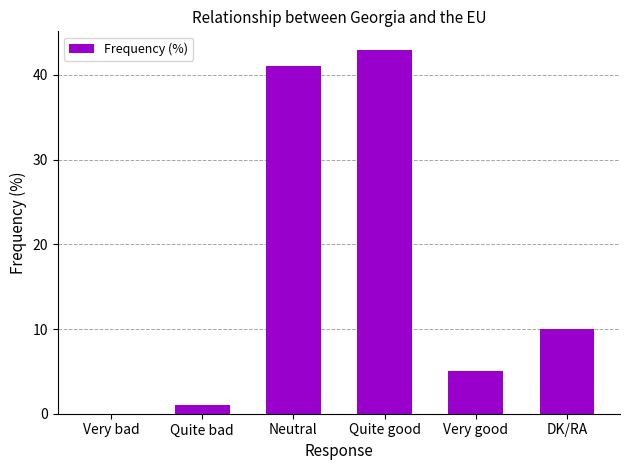

How many series are shown in this chart?

1